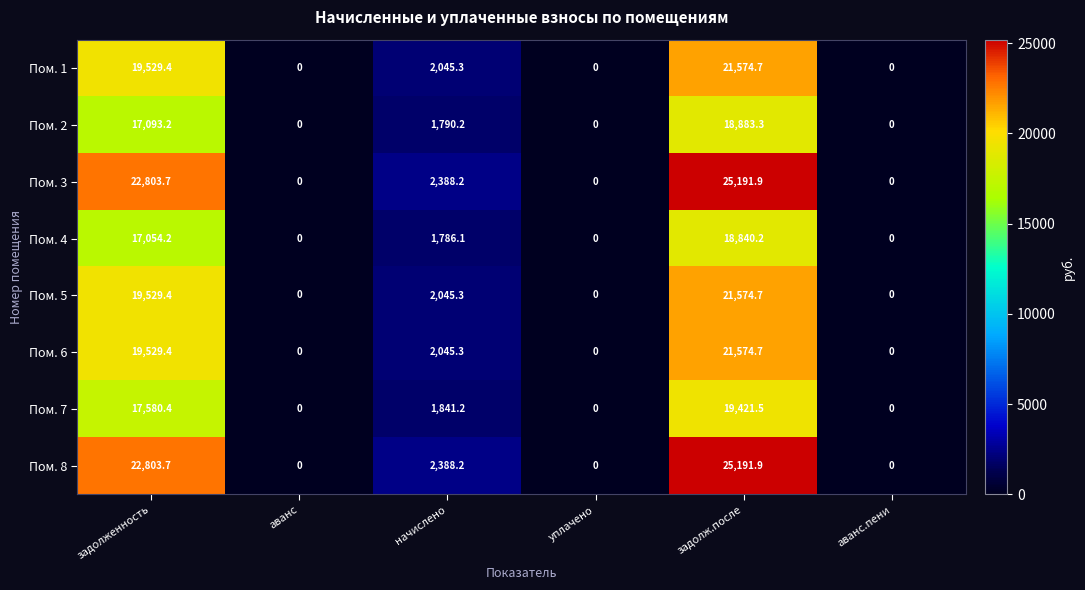

Is it true that Пом. 8 equals 0.0 at уплачено?

True